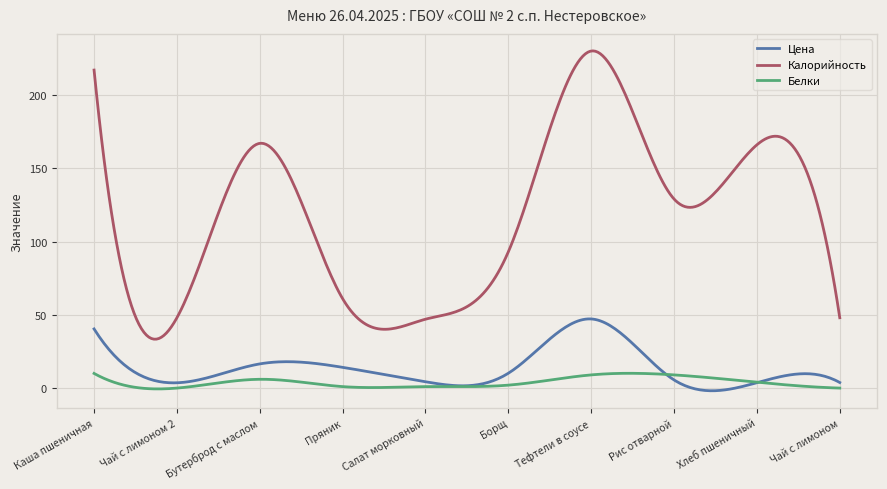

Which series has the widest spread of values?

Калорийность